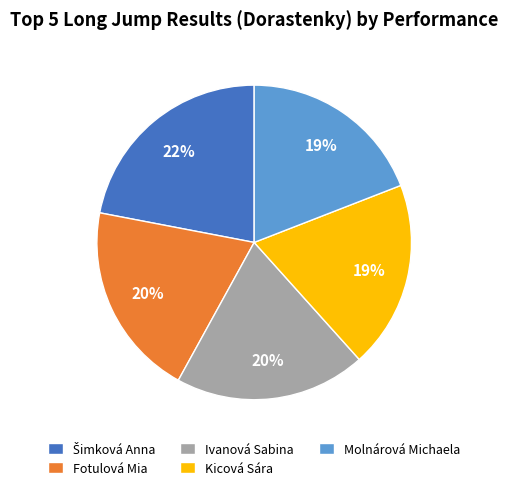

To the nearest percent, what portion does Ivanová Sabina represent?

20%